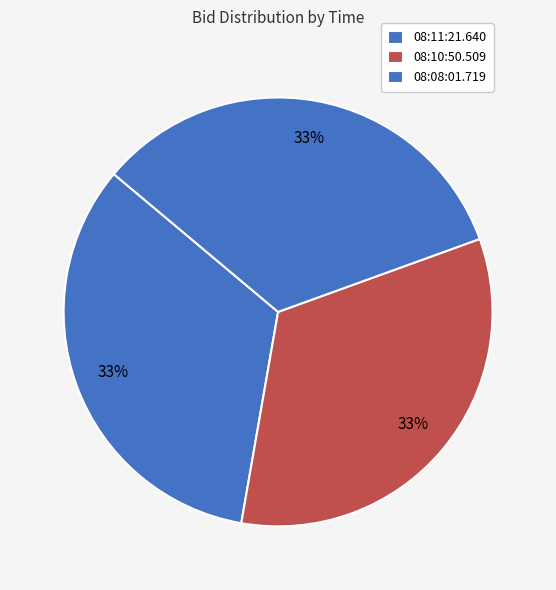

The 08:11:21.640 slice represents 24% of the pie. True or false?

False